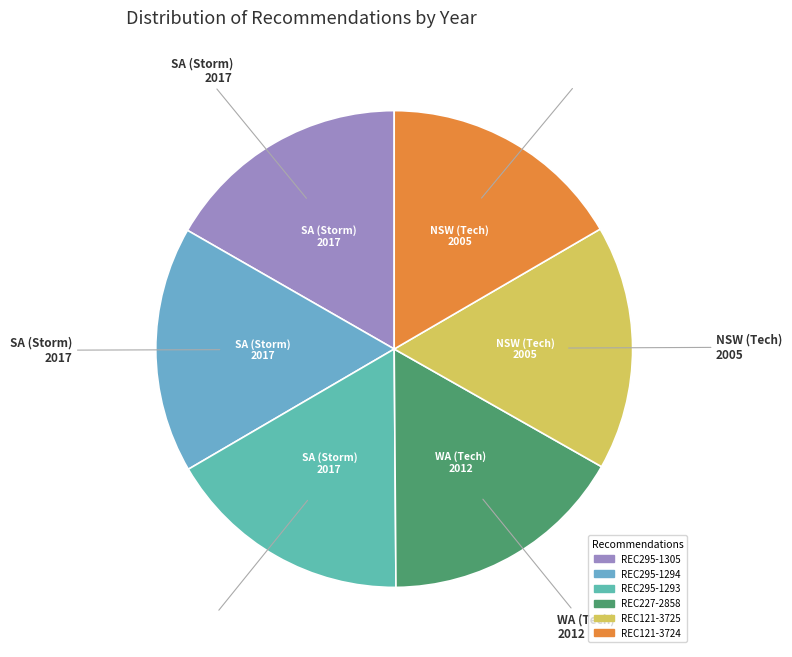

How many slices are in this pie chart?

6